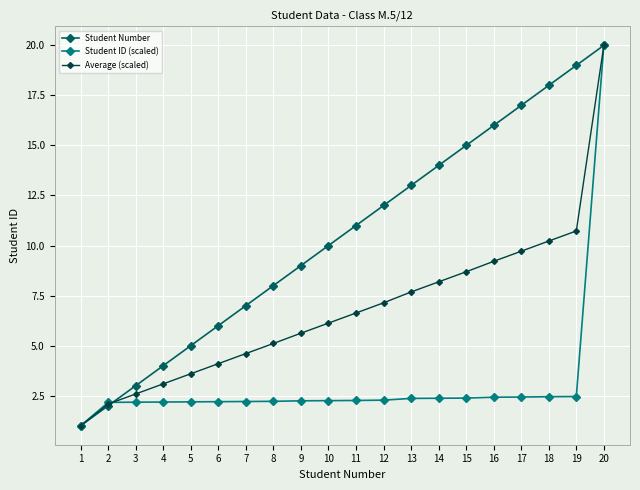

Which series changed the most between 5 and 17?

Student Number